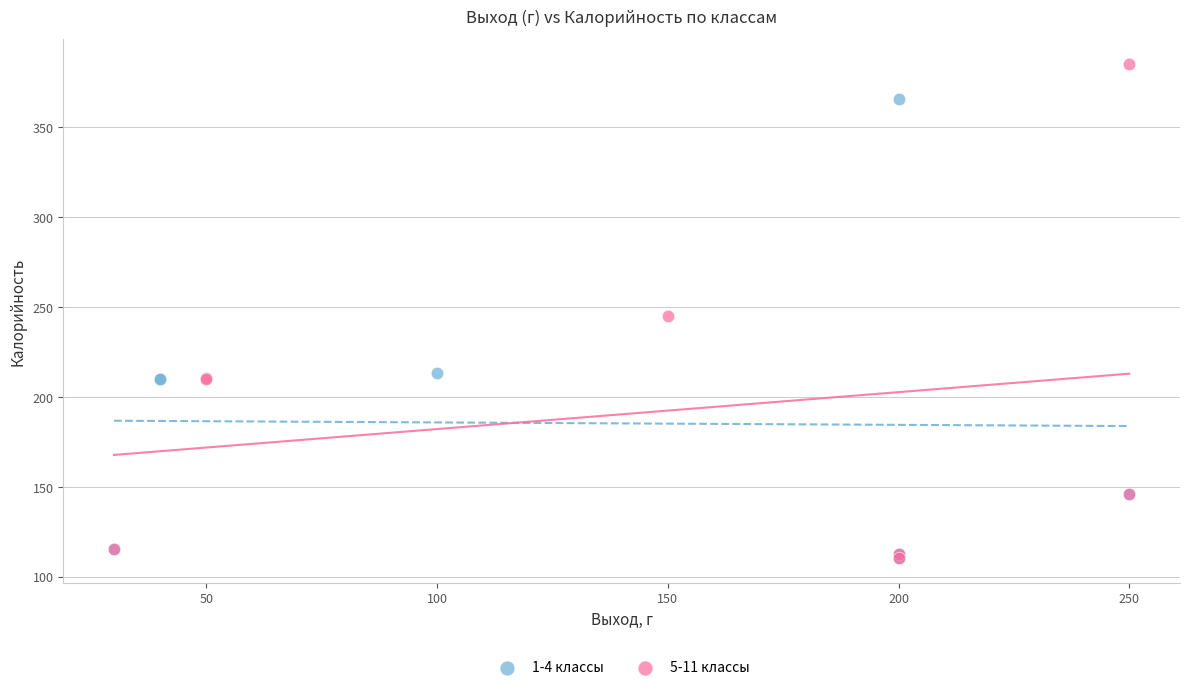

Which series has the widest spread of Y values?

5-11 классы